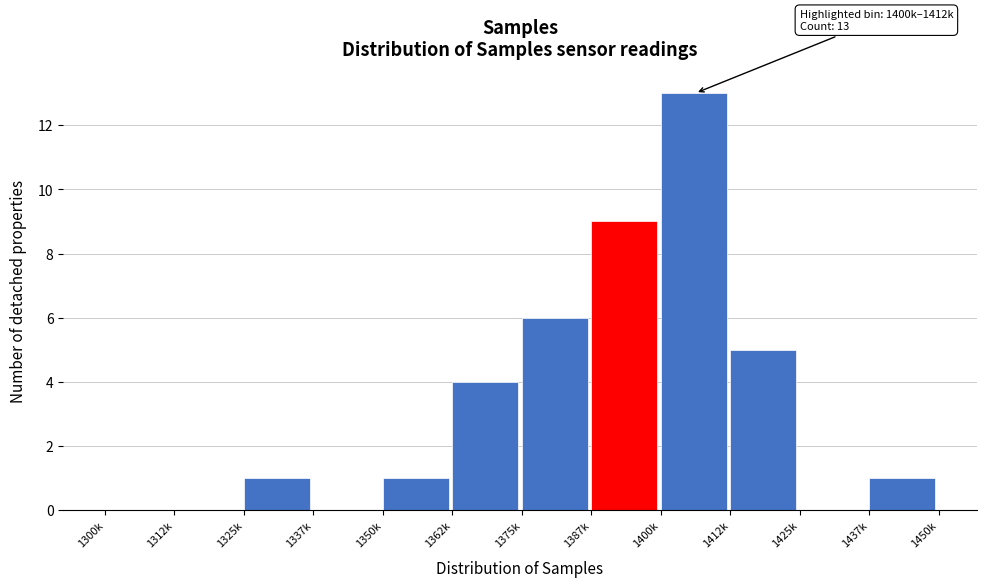

Reading left to right, list all the values displayed in this chart.

1300k=0	1312k=0	1325k=1	1337k=0	1350k=1	1362k=4	1375k=6	1387k=9	1400k=13	1412k=5	1425k=0	1437k=1